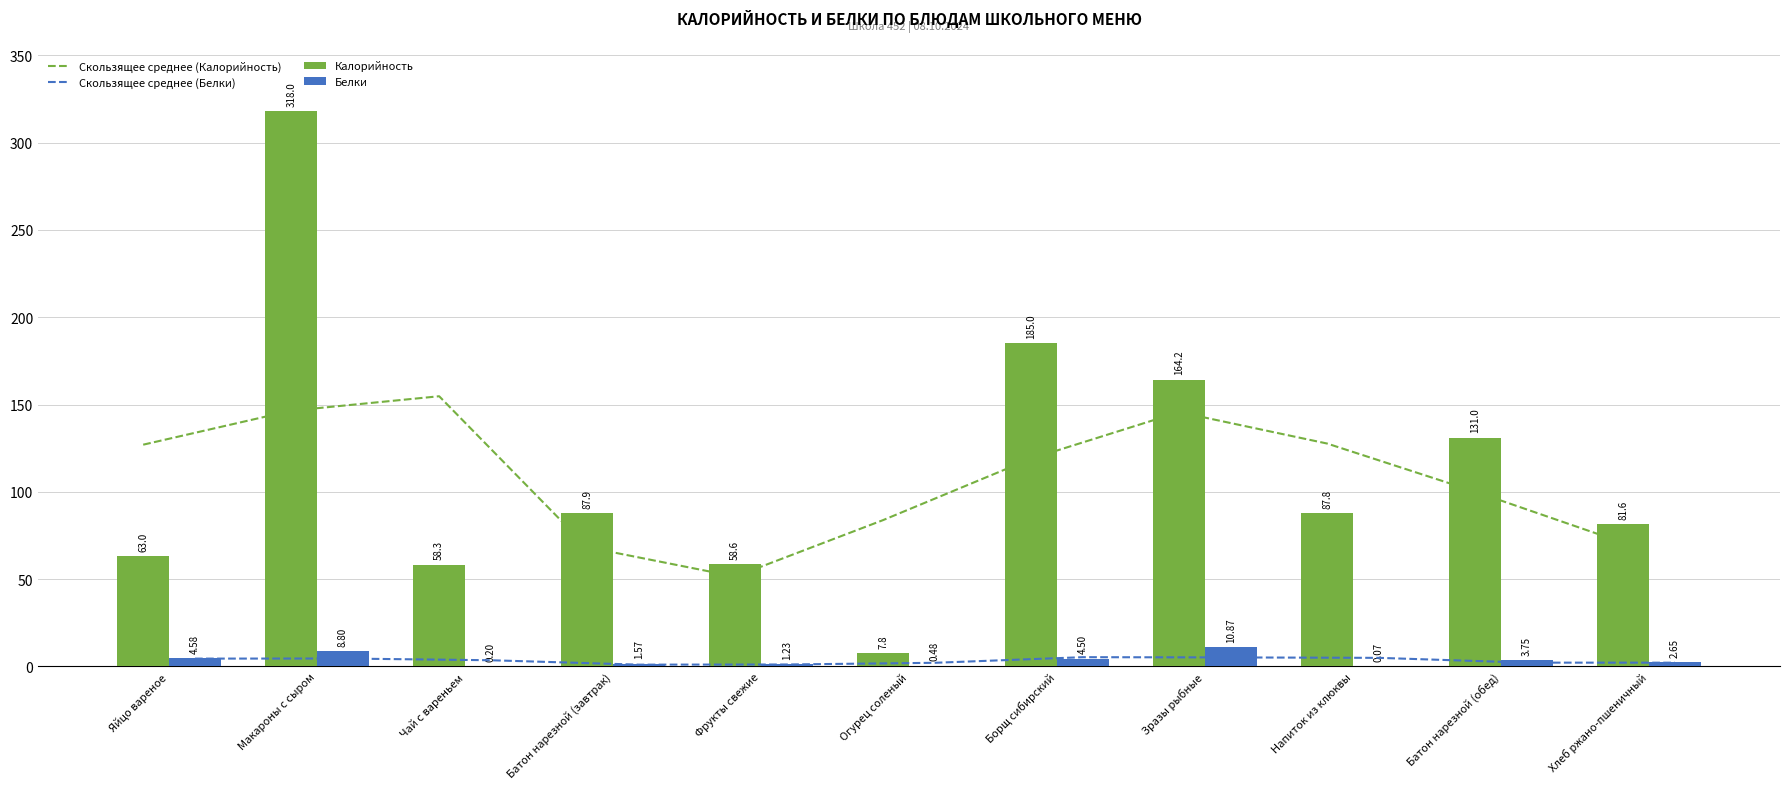

Is the value of Калорийность at Чай с вареньем greater than the value of Белки at Огурец соленый?

Yes